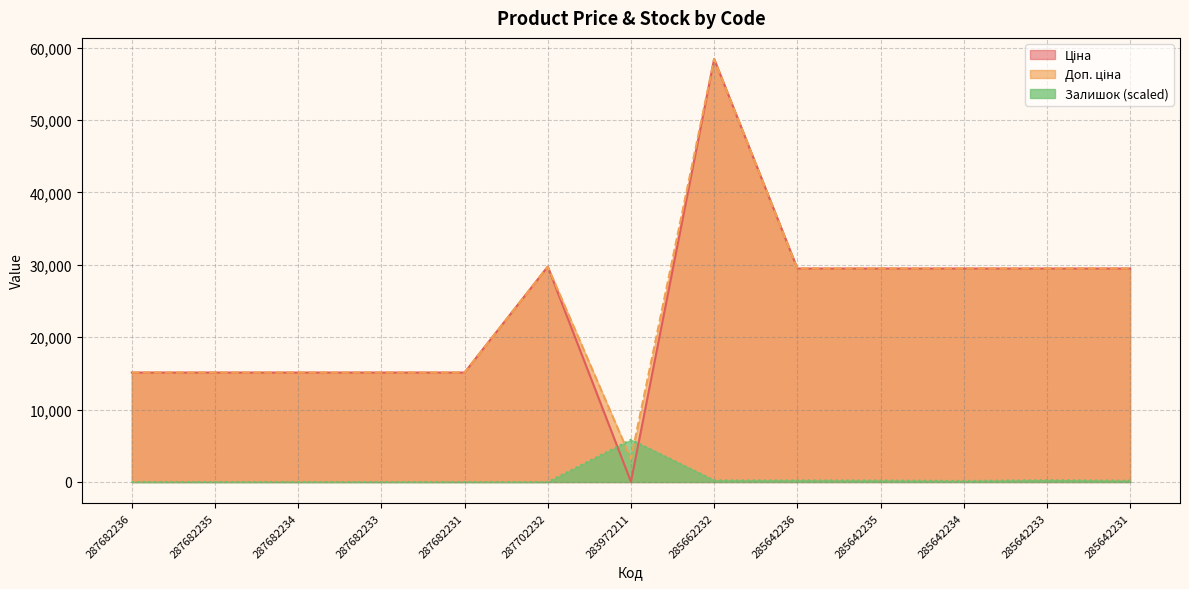

What is the label of the 10th point from the left?

285642235